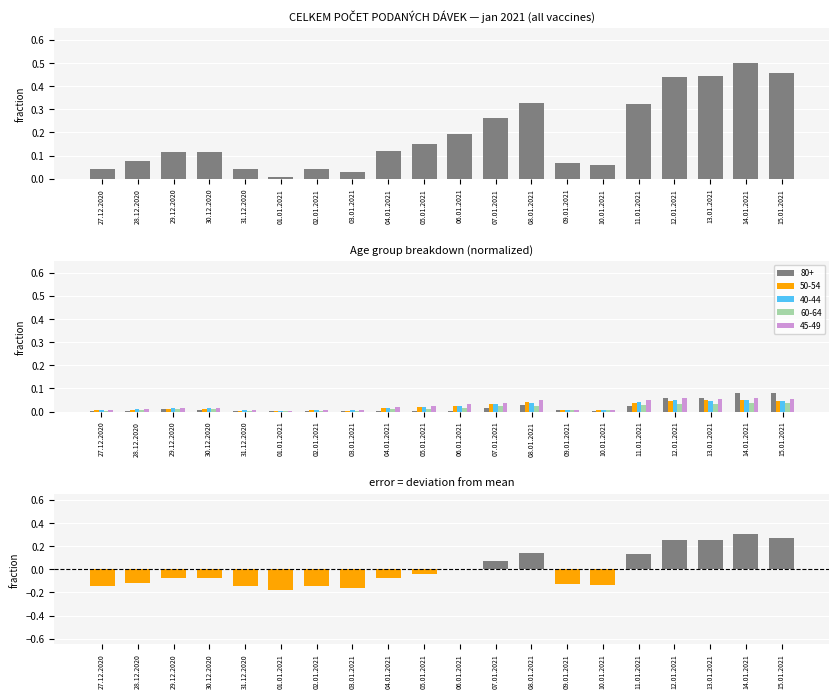

Reading right to left, extract all data points from this chart.

Celkem: 15.01.2021=0.5	14.01.2021=0.5	13.01.2021=0.4	12.01.2021=0.4	11.01.2021=0.3	10.01.2021=0.1	09.01.2021=0.1	08.01.2021=0.3	07.01.2021=0.3	06.01.2021=0.2	05.01.2021=0.1	04.01.2021=0.1	03.01.2021=0.0	02.01.2021=0.0	01.01.2021=0.0	31.12.2020=0.0	30.12.2020=0.1	29.12.2020=0.1	28.12.2020=0.1	27.12.2020=0.0
Celkem diff: 15.01.2021=0.3	14.01.2021=0.3	13.01.2021=0.3	12.01.2021=0.3	11.01.2021=0.1	10.01.2021=-0.1	09.01.2021=-0.1	08.01.2021=0.1	07.01.2021=0.1	06.01.2021=0.0	05.01.2021=-0.0	04.01.2021=-0.1	03.01.2021=-0.2	02.01.2021=-0.1	01.01.2021=-0.2	31.12.2020=-0.1	30.12.2020=-0.1	29.12.2020=-0.1	28.12.2020=-0.1	27.12.2020=-0.1